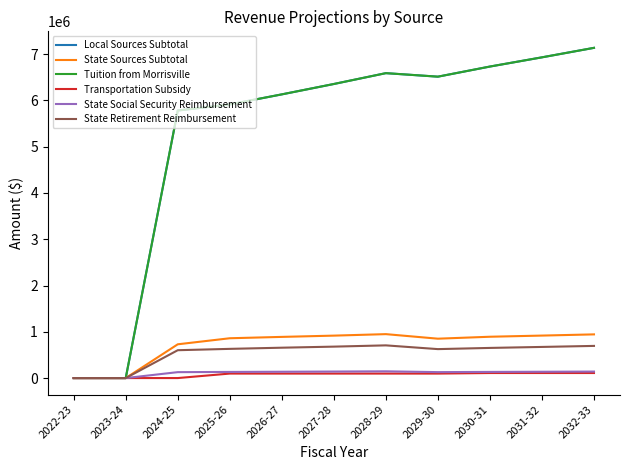

Is the value of State Sources Subtotal at 2024-25 greater than the value of Transportation Subsidy at 2027-28?

Yes